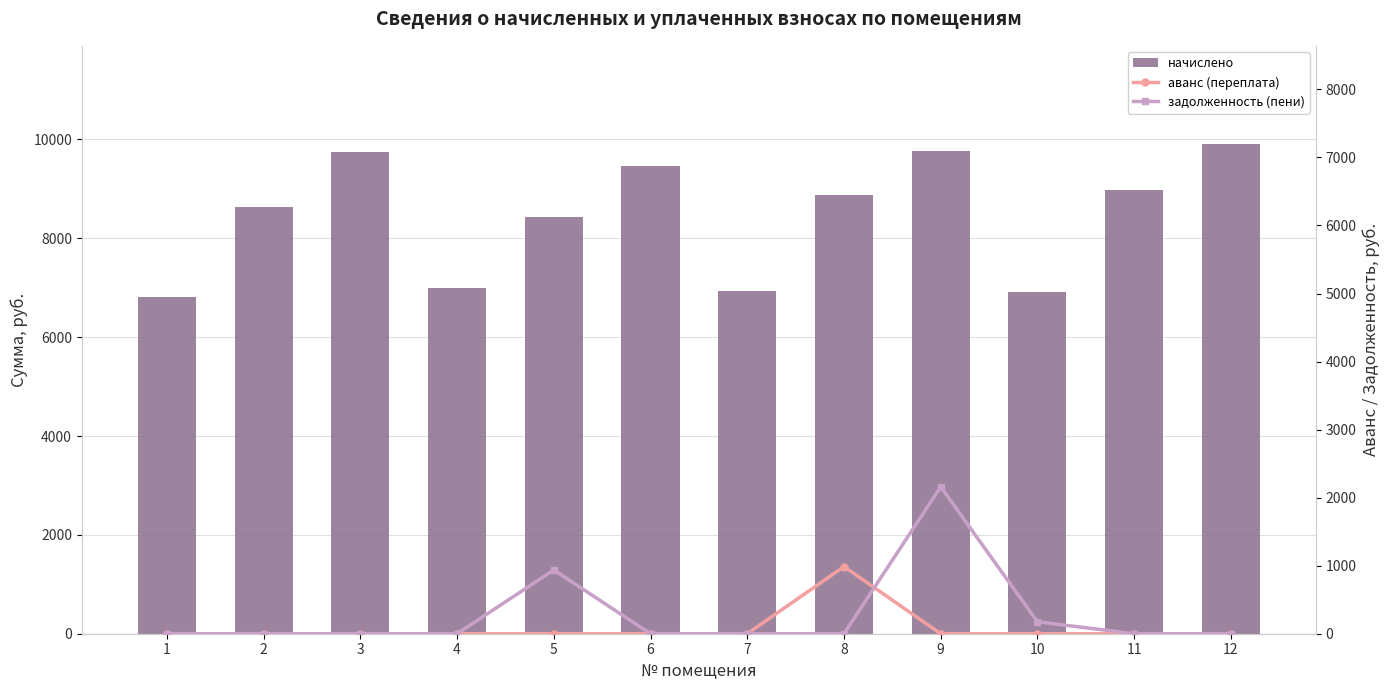

At 8, list the series in order from smallest to largest.

задолженность (пени), аванс (переплата), начислено